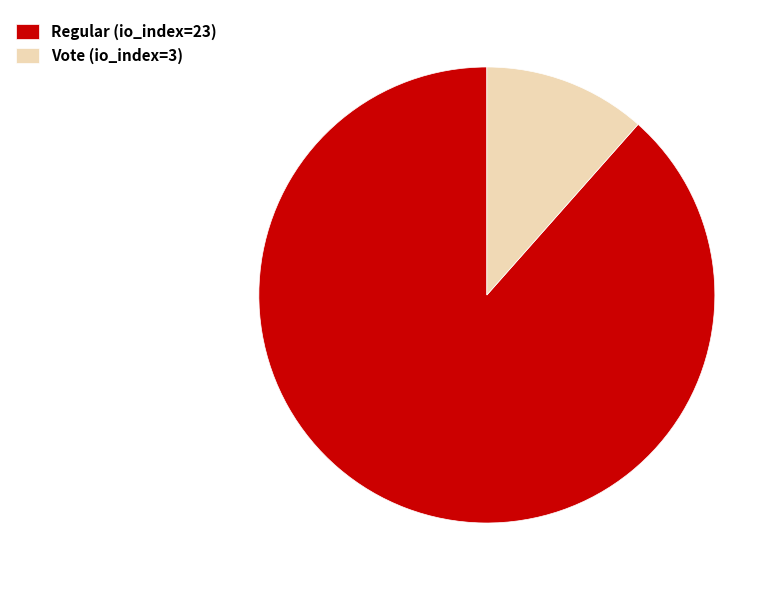

What is the largest slice in the pie chart?

Regular (io_index=23)